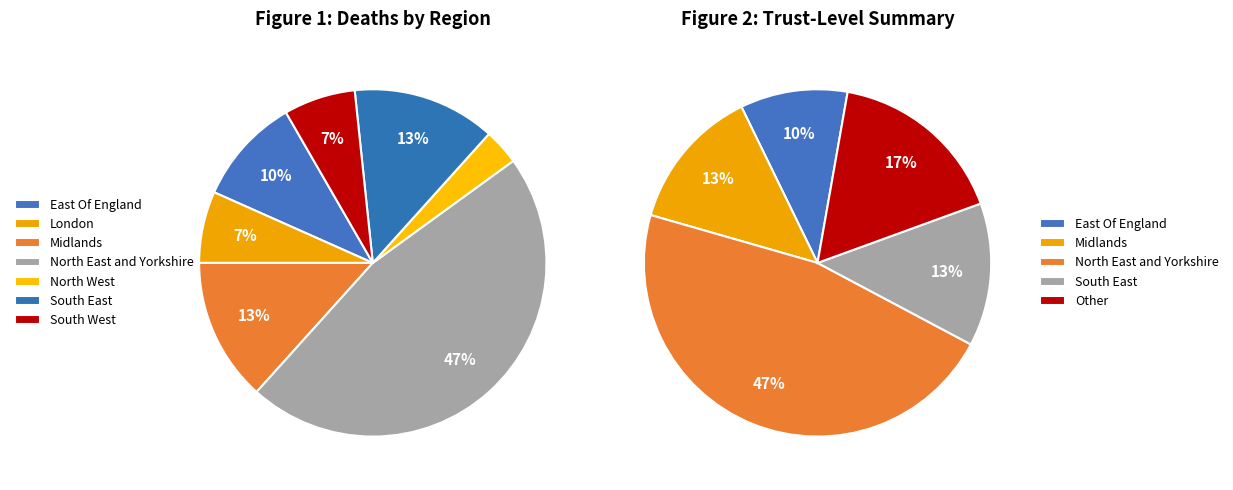

Count the number of slices in the pie.

7